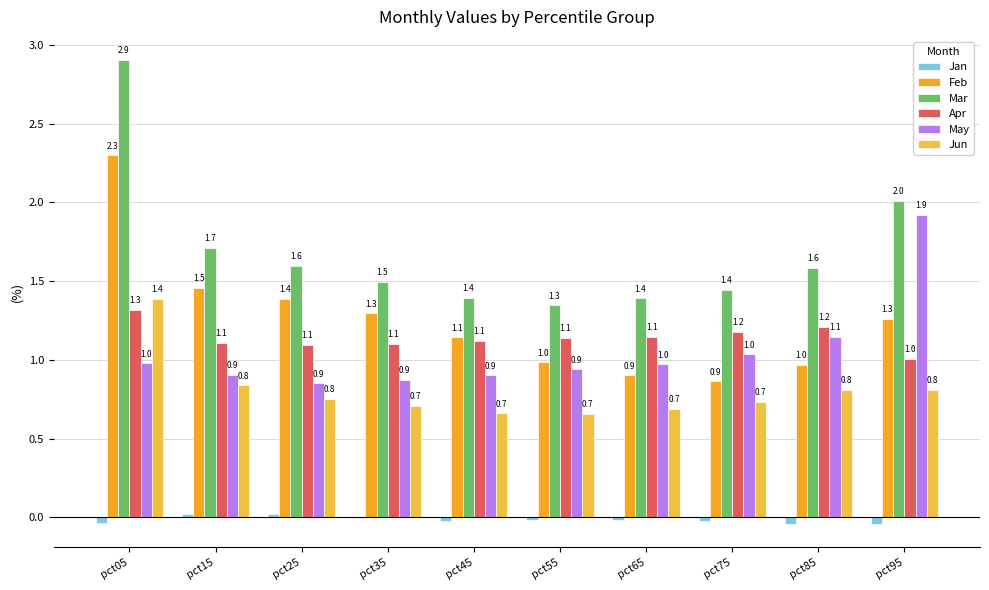

What is the sum of the Jan values at pct85 and pct65?

-0.1